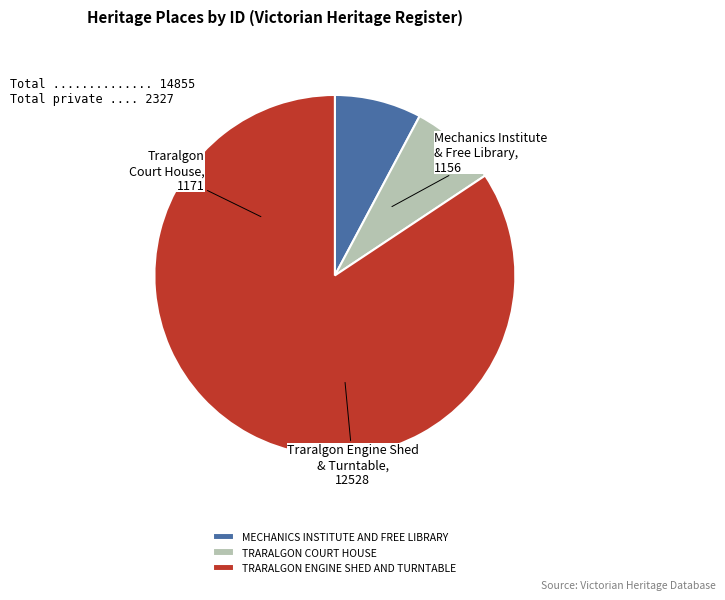

Which slice is the largest?

TRARALGON ENGINE SHED AND TURNTABLE